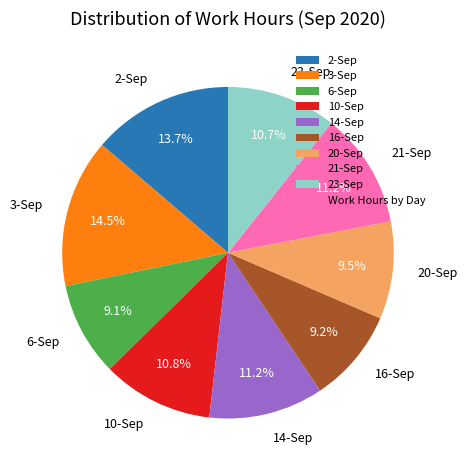

Which has a higher value, 2-Sep or 14-Sep?

2-Sep